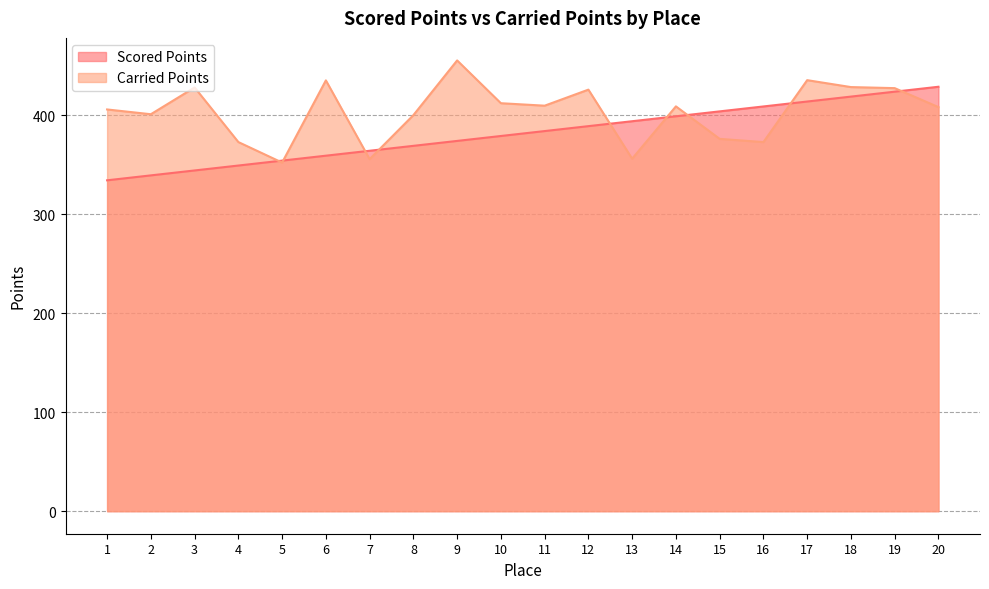

How many values in the Scored Points series exceed 383?

10